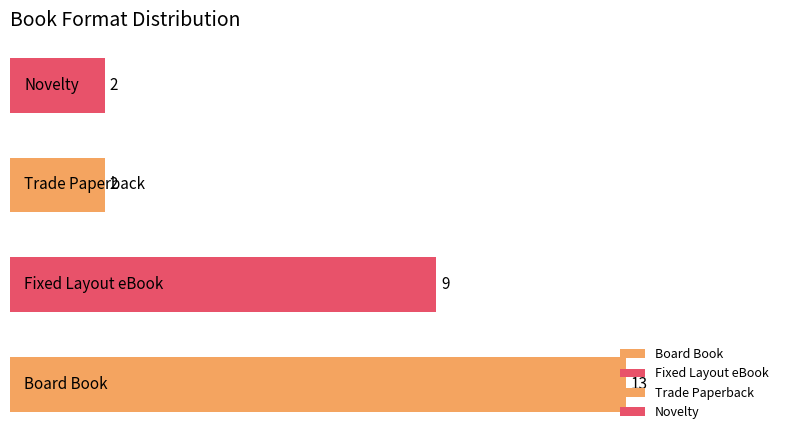

What is the difference between the maximum and minimum values?

11